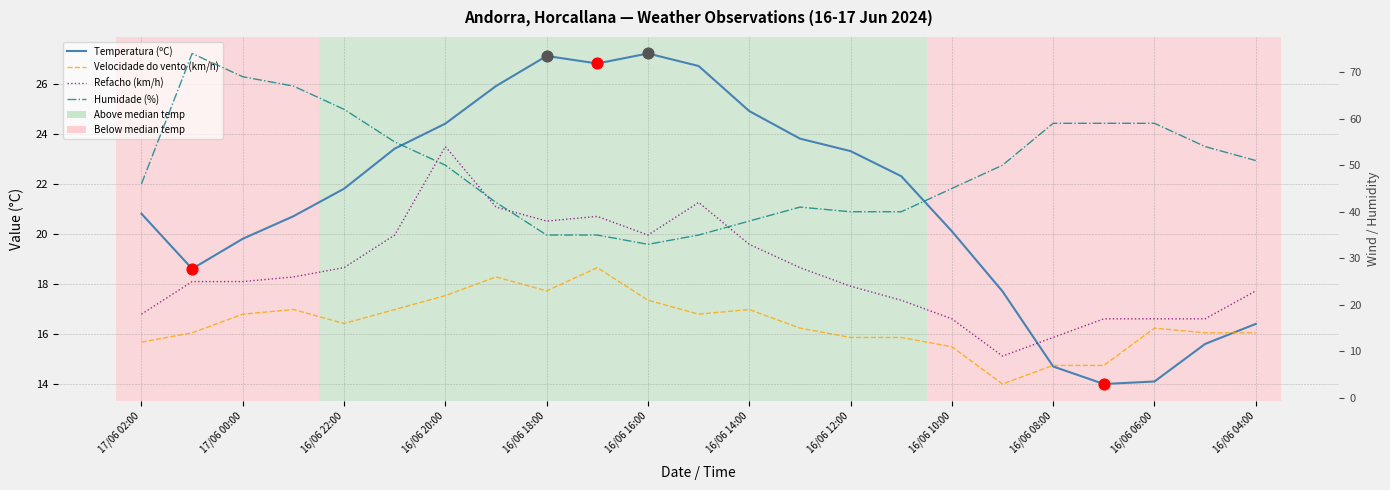

Which series has the widest spread of Y values?

Refacho (km/h)